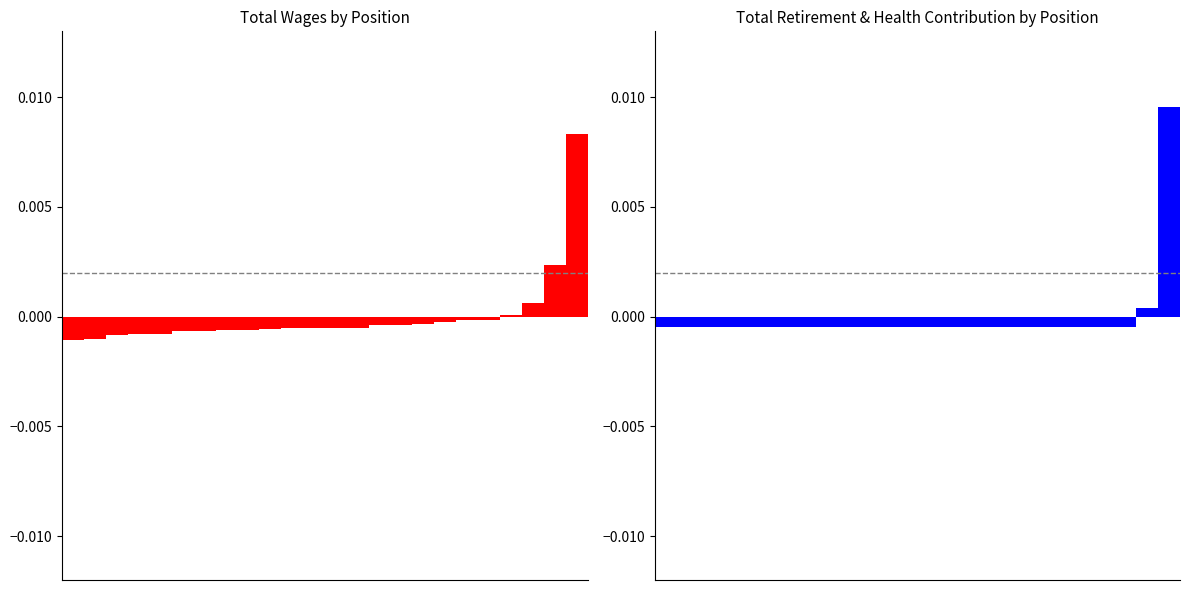

Are the bars grouped side by side (vs. stacked)?

Yes